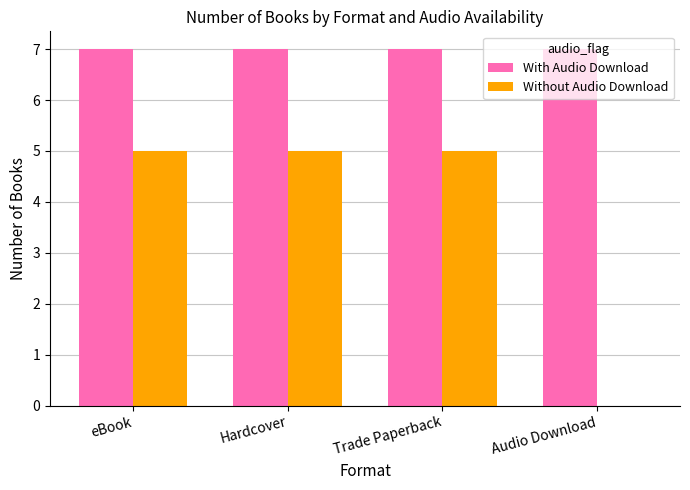

What is the total value across all series at Audio Download?

7